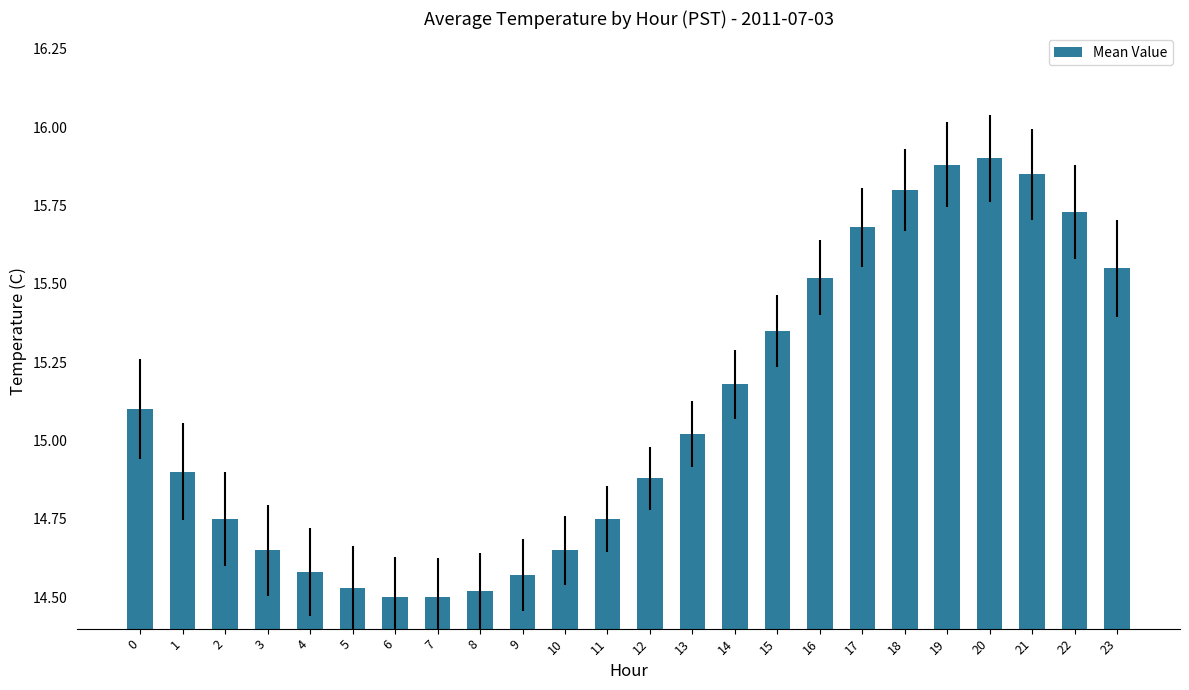

The chart shows a value of 15.9 at 20. True or false?

True